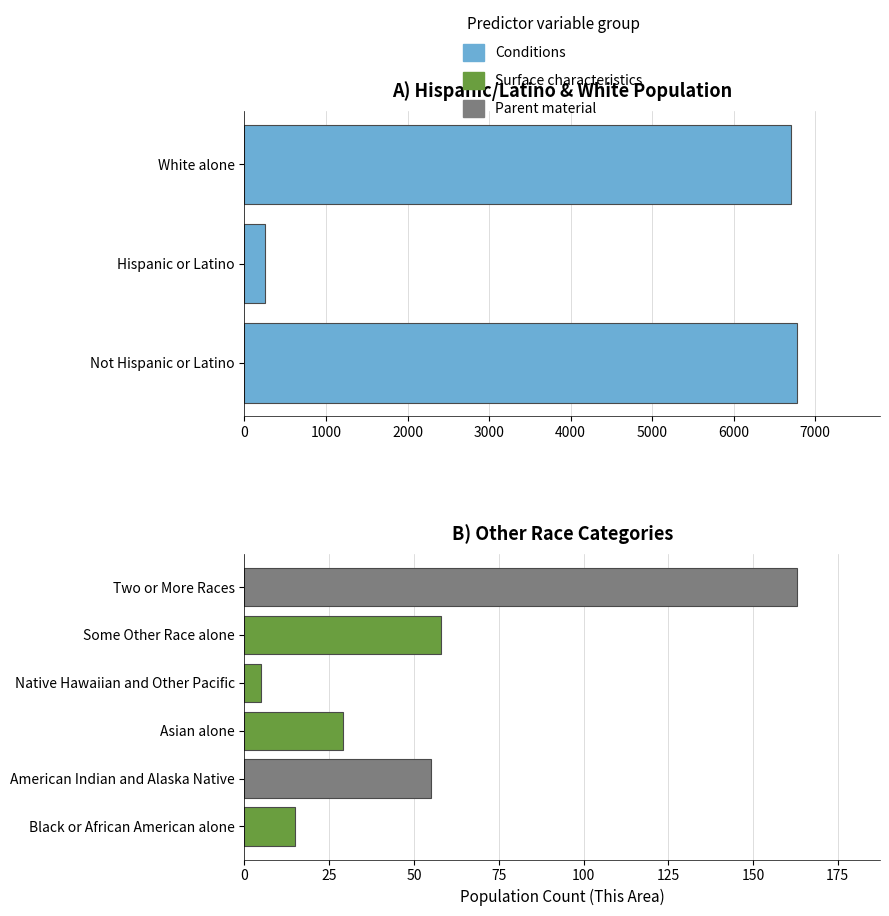

How many values are below 6703?

1